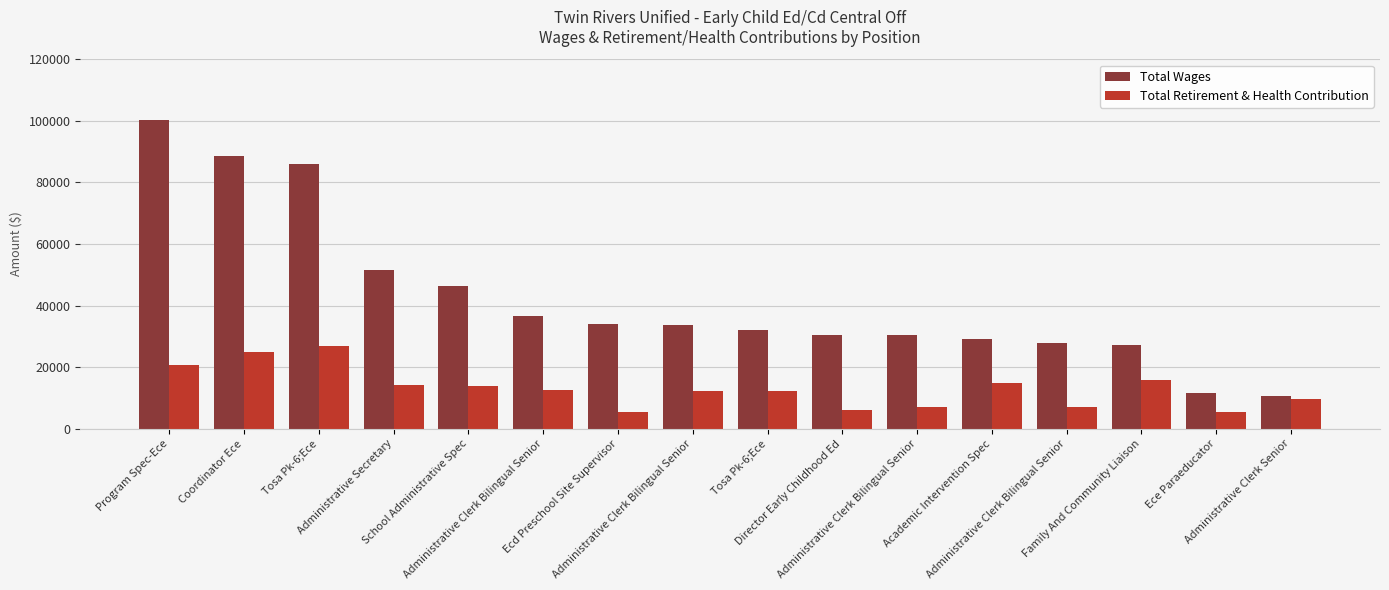

Count the number of categories in the chart.

16